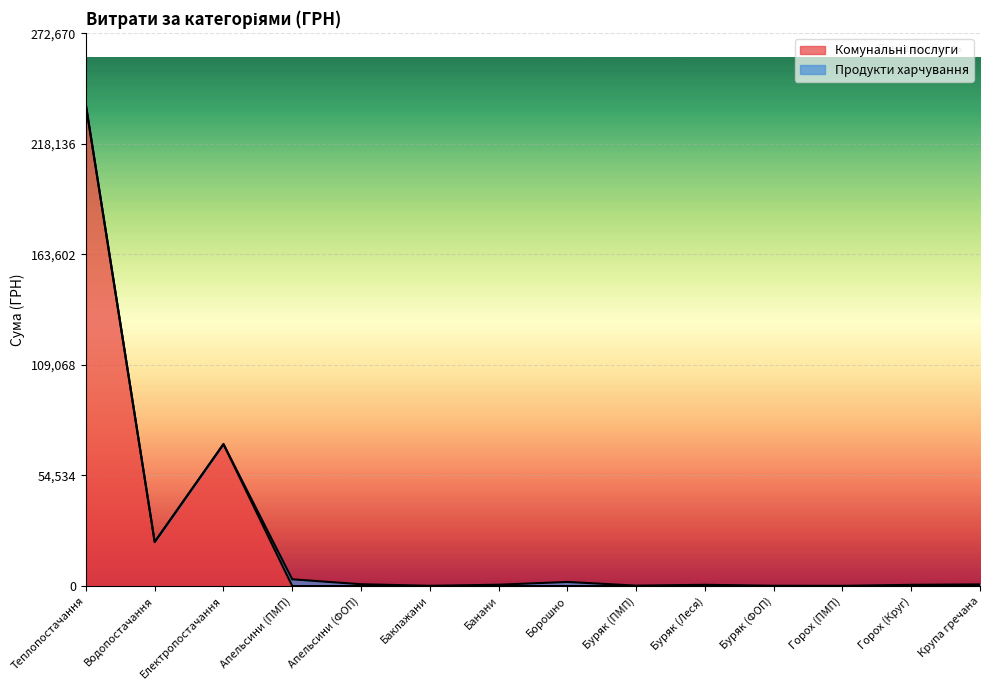

What is the difference between the maximum and minimum values?

237104.9